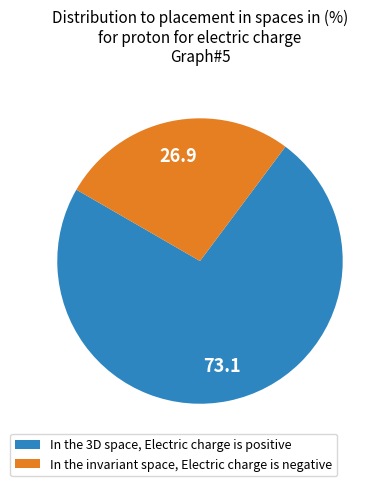

How many segments does this pie chart have?

2